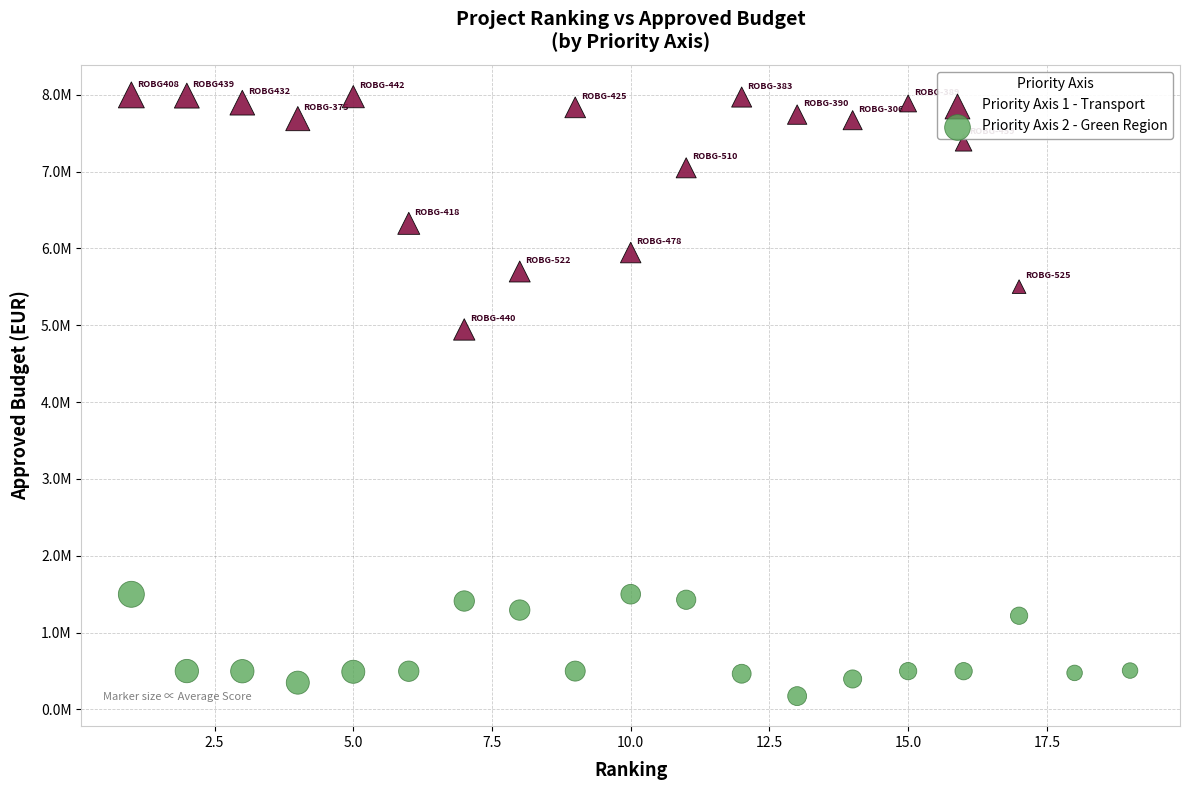

What are all the series names shown in the legend?

Priority Axis 1 - Transport, Priority Axis 2 - Green Region